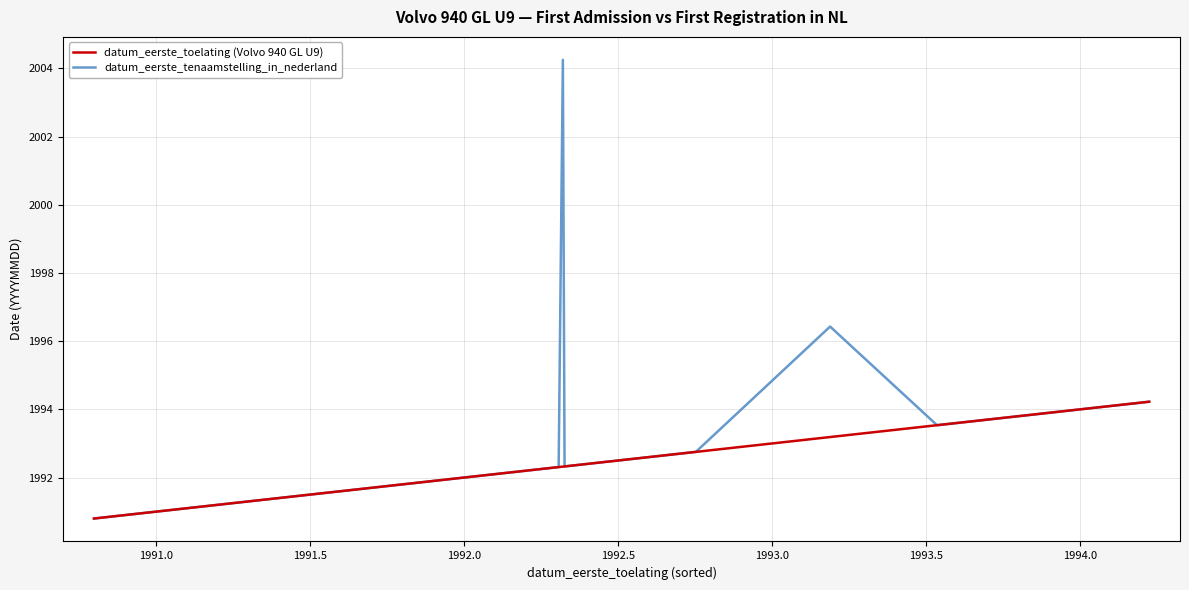

What is the difference between the maximum and minimum values in the datum_eerste_toelating (Volvo 940 GL U9) series?

3.4